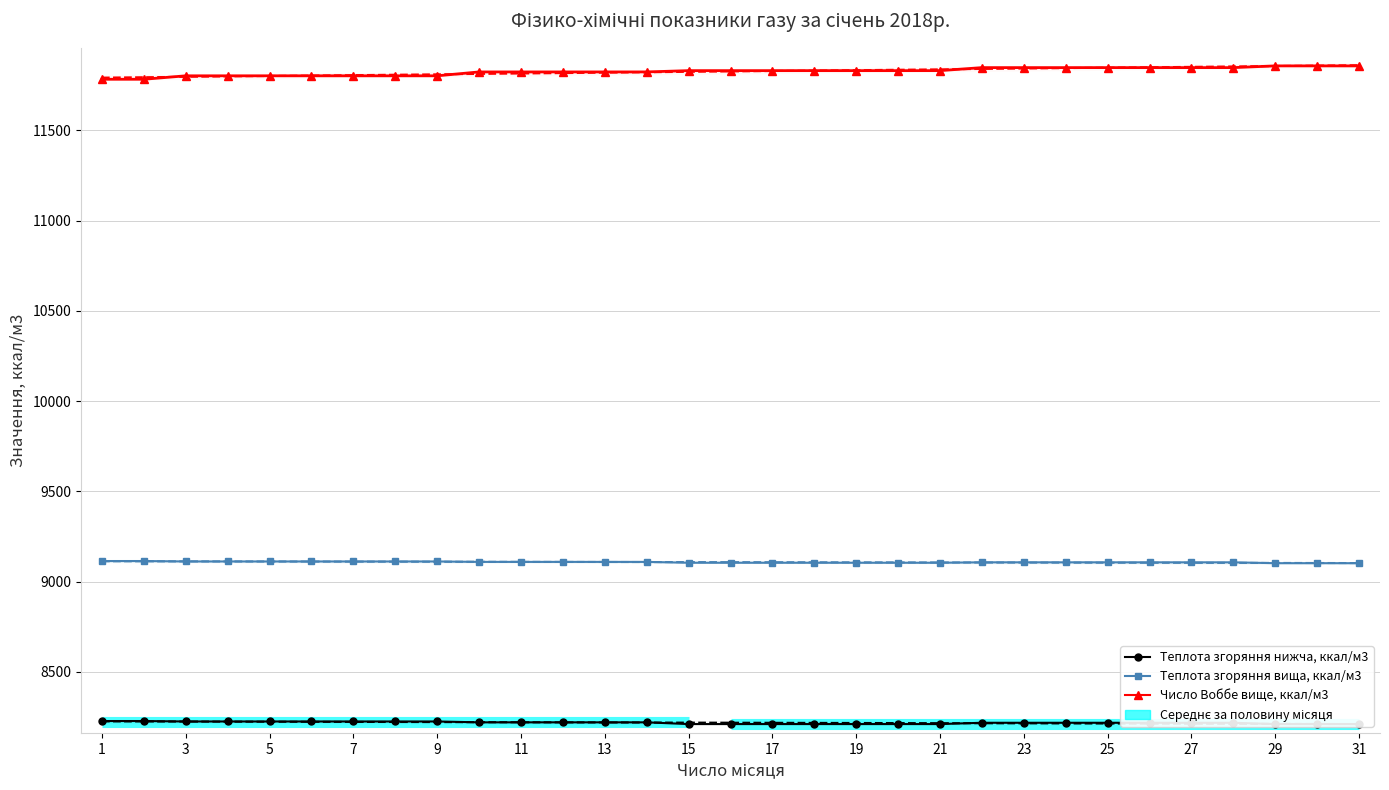

True or false: Теплота згоряння вища, ккал/м3 has more than 1 points higher than both neighbors.

False